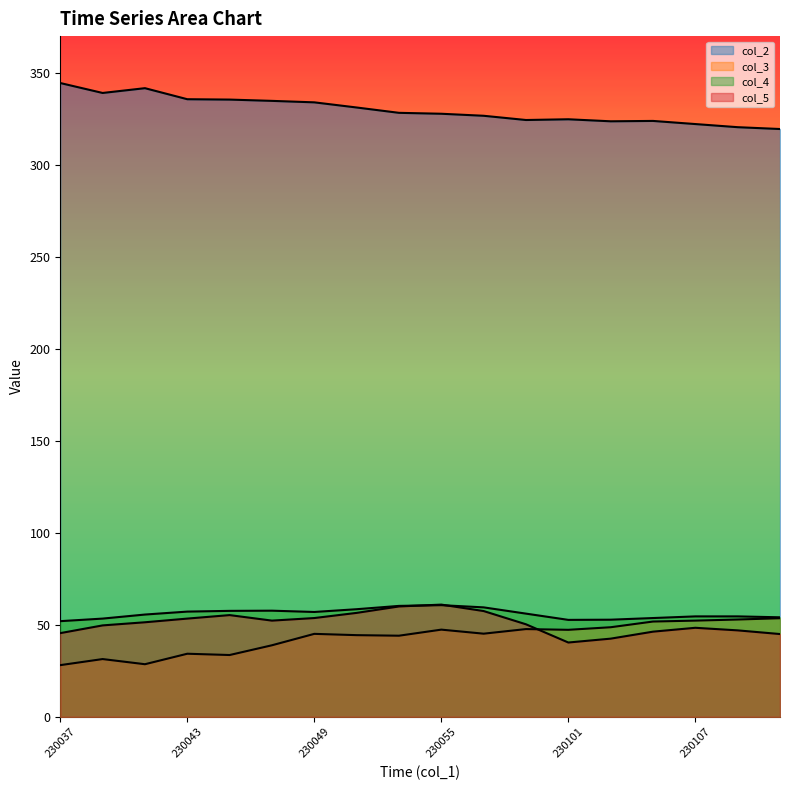

What are all the series names shown in the legend?

col_2, col_3, col_4, col_5